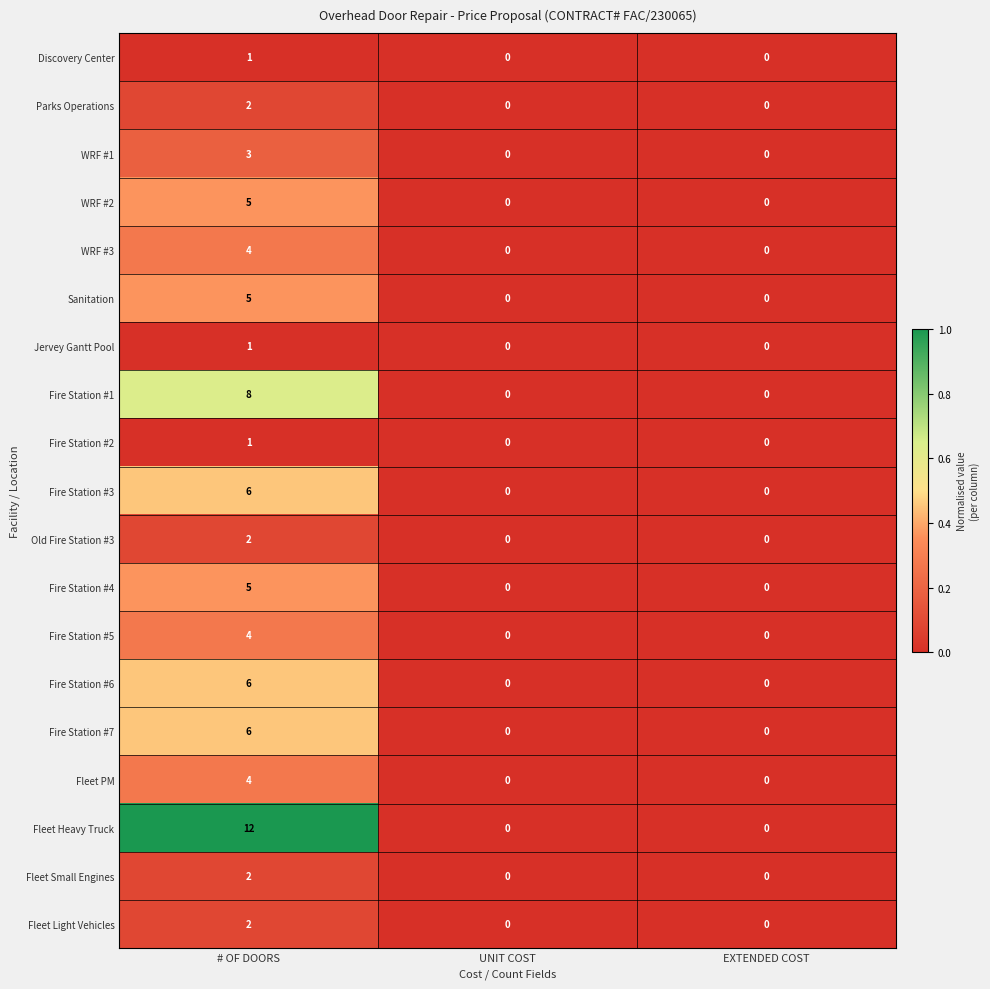

The value of Fire Station #7 at EXTENDED COST is 0. True or false?

True